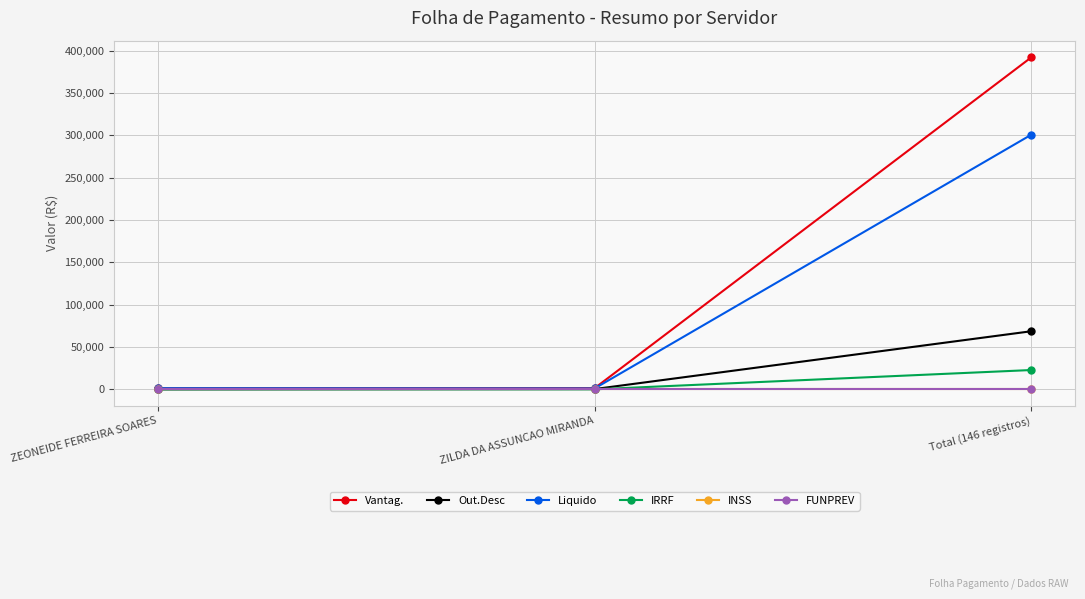

Which has a higher value, Total (146 registros) or ZEONEIDE FERREIRA SOARES?

Total (146 registros)